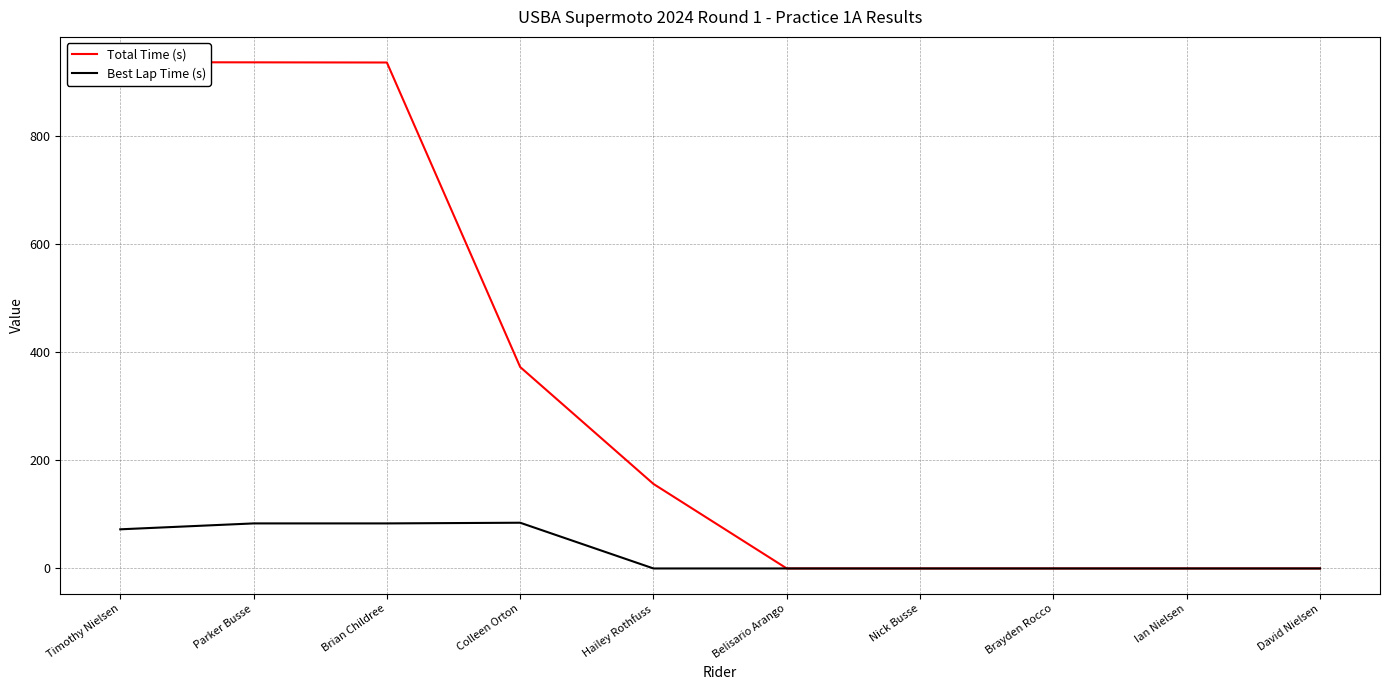

What is the difference between the maximum and minimum values in the Total Time (s) series?

937.5